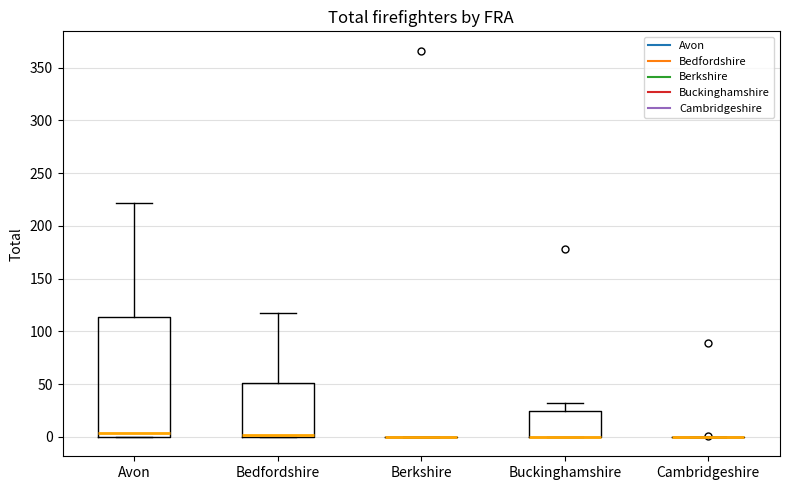

Comparing the boxes themselves (not the whiskers), which one is the tallest?

Avon